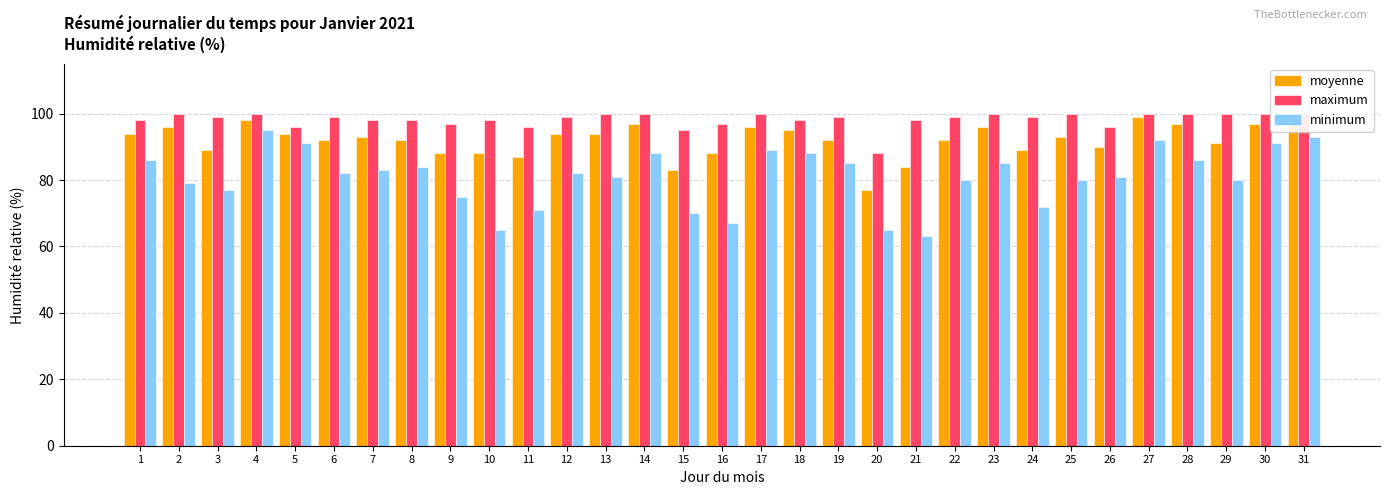

At which label is moyenne closest to 88?

9